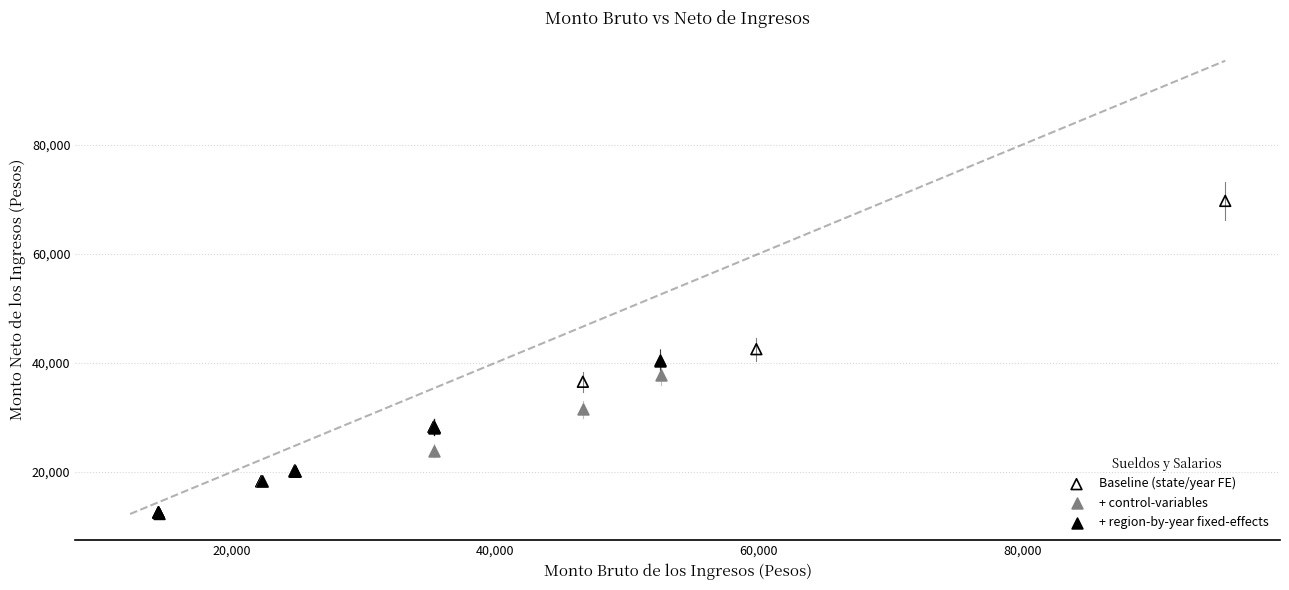

Which series reaches the maximum Y coordinate?

Baseline (state/year FE)